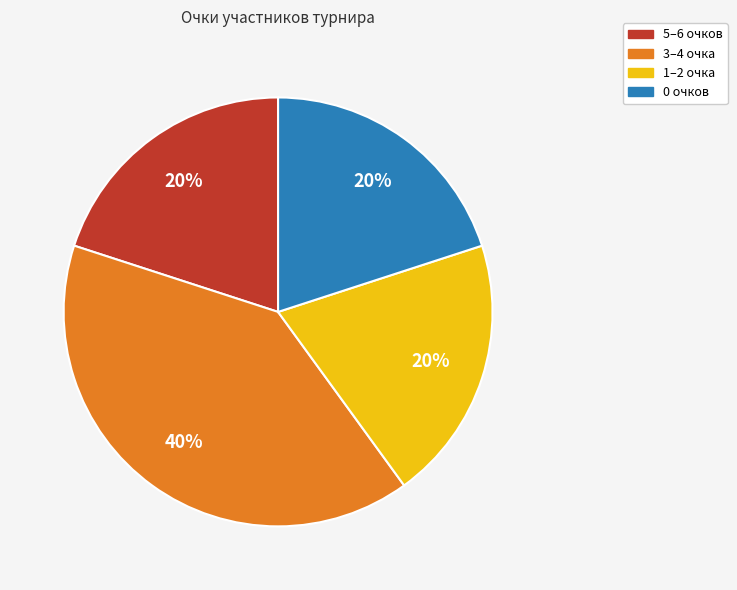

To the nearest percent, what is the difference between the largest and smallest slice percentages?

20%